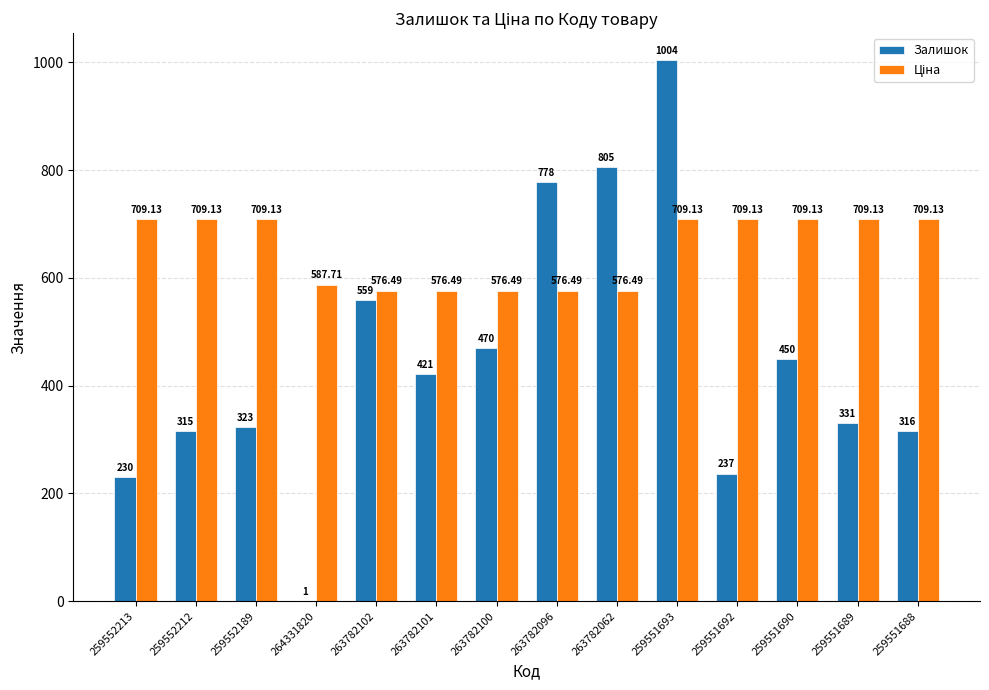

At which category is the sum across all series the highest?

259551693